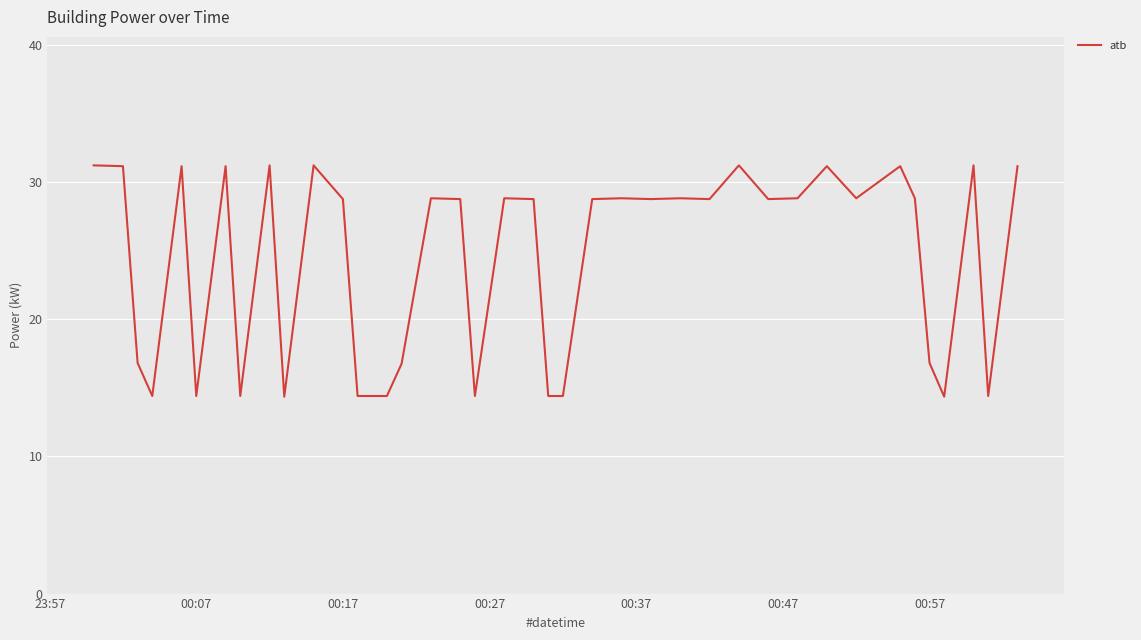

What is the smallest value displayed?

14.4